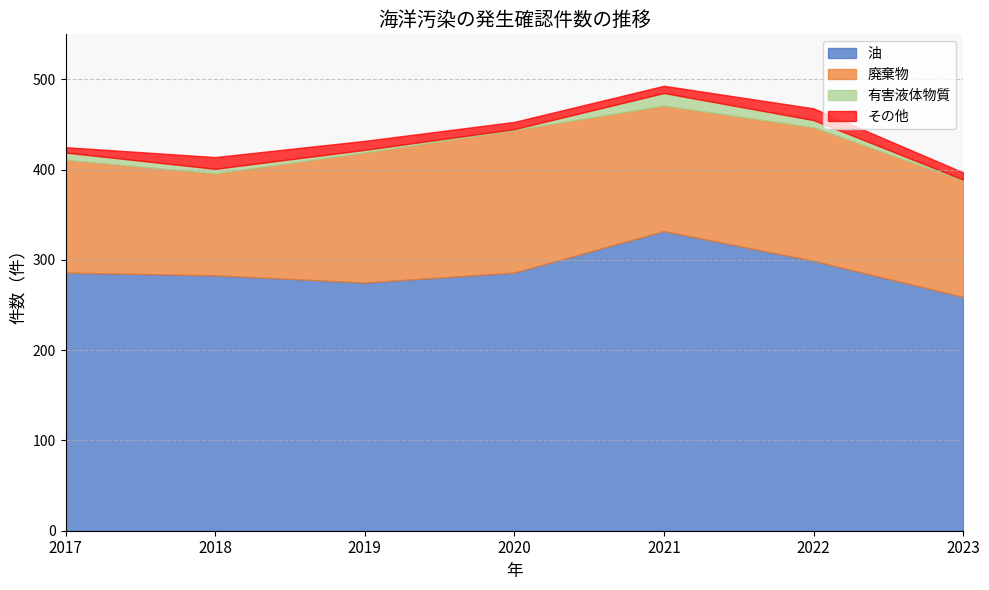

How many interior local peaks does the 油 series have?

1